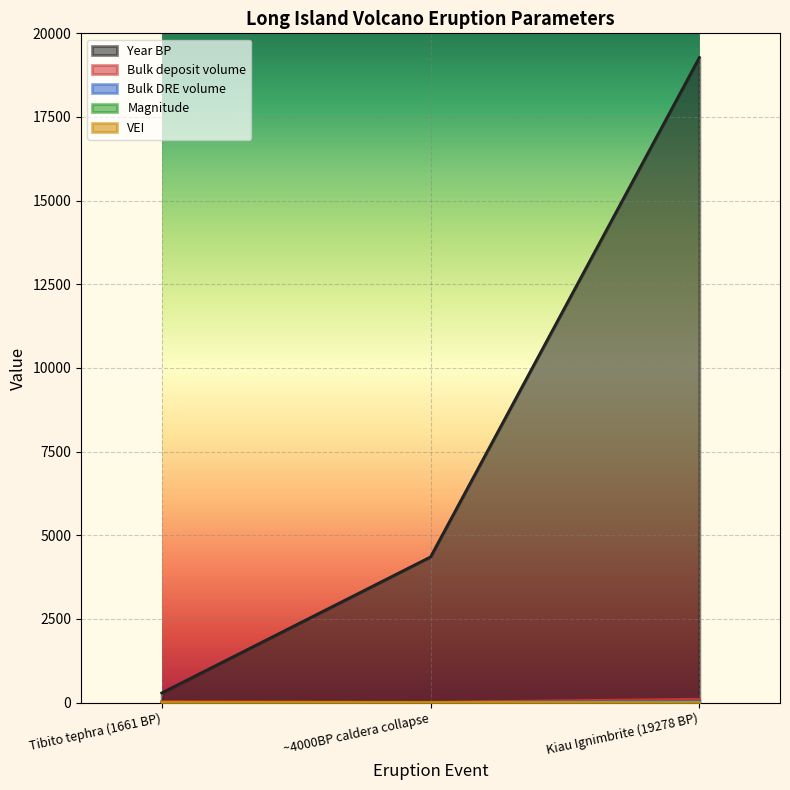

The Magnitude series shows 6.5 at Tibito tephra (1661 BP). True or false?

True